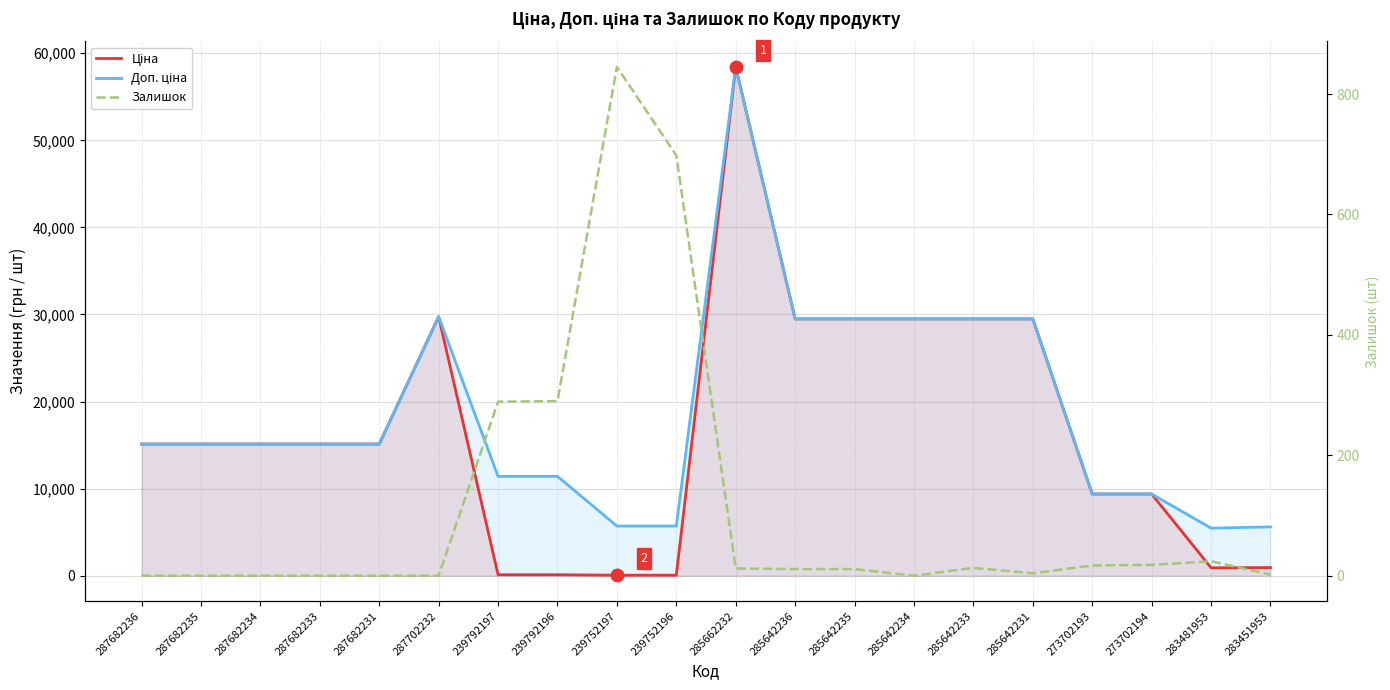

True or false: Доп. ціна has more than 2 points higher than both neighbors.

False